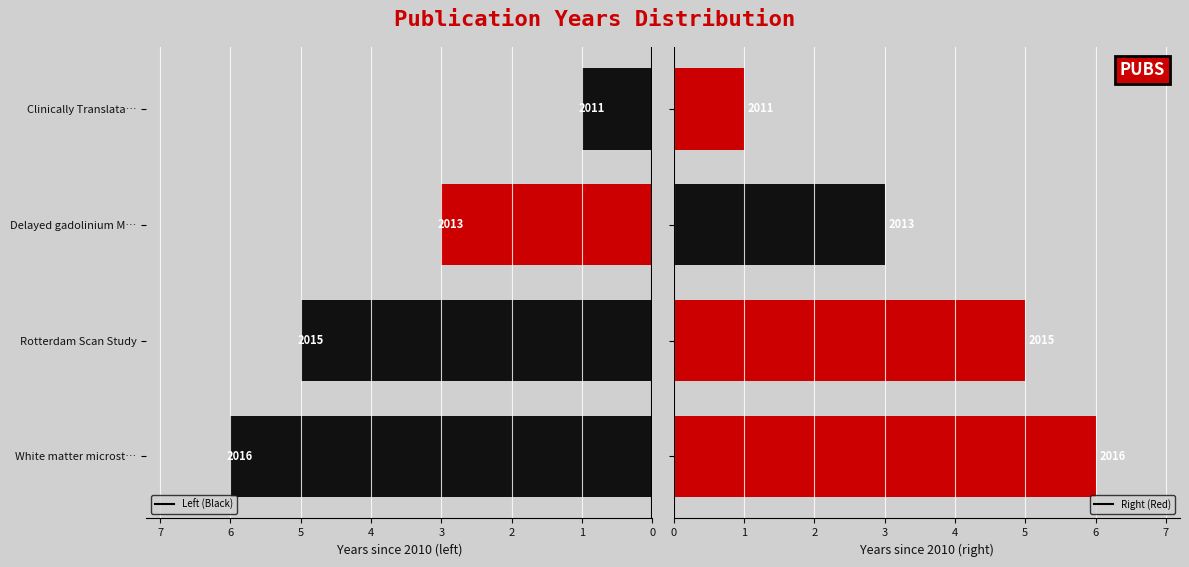

Is it true that Right equals 1 at Clinically Translata…?

False